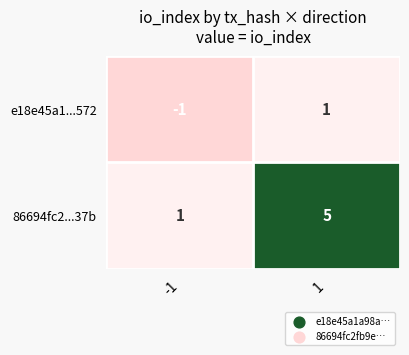

Which series has the largest range (max minus min)?

86694fc2...37b